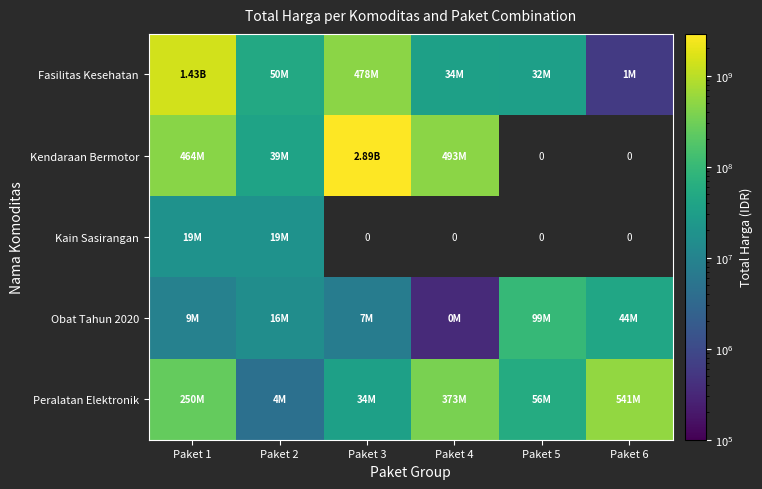

Read the Kendaraan Bermotor value at Paket 2.

39440000.0